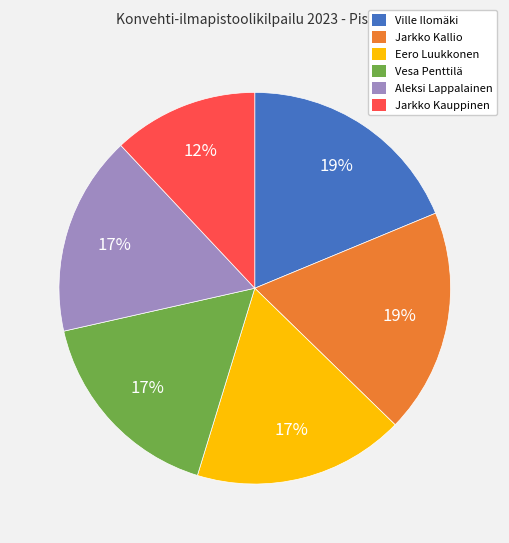

How many slices are in this pie chart?

6